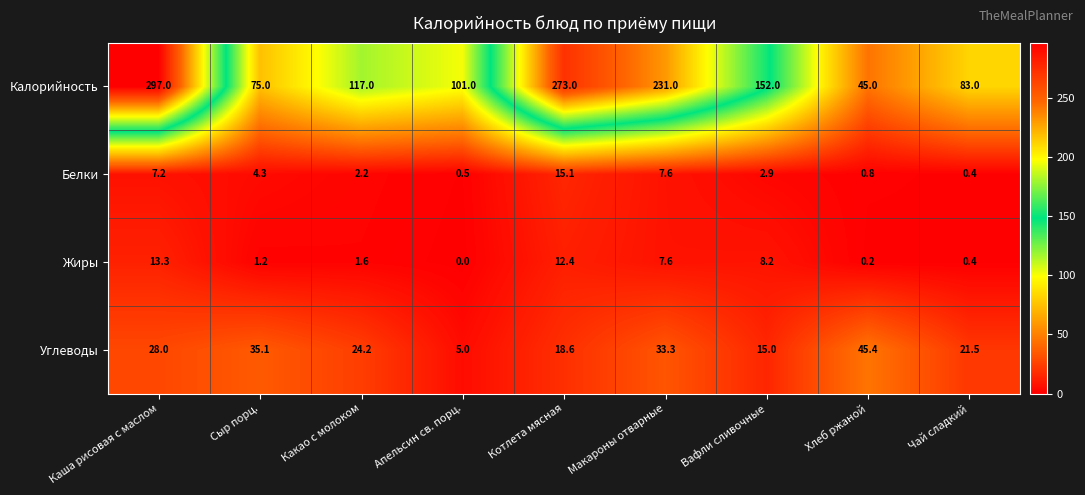

At how many categories does at least one series exceed 220?

3